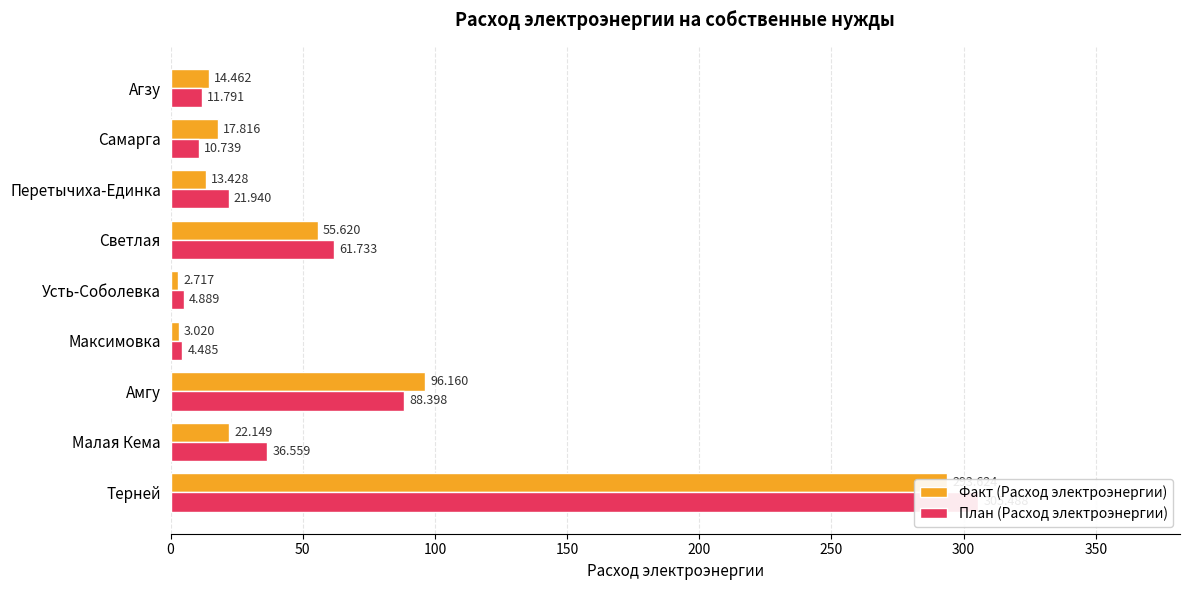

How many values in the Факт (Расход электроэнергии) series exceed 17?

5